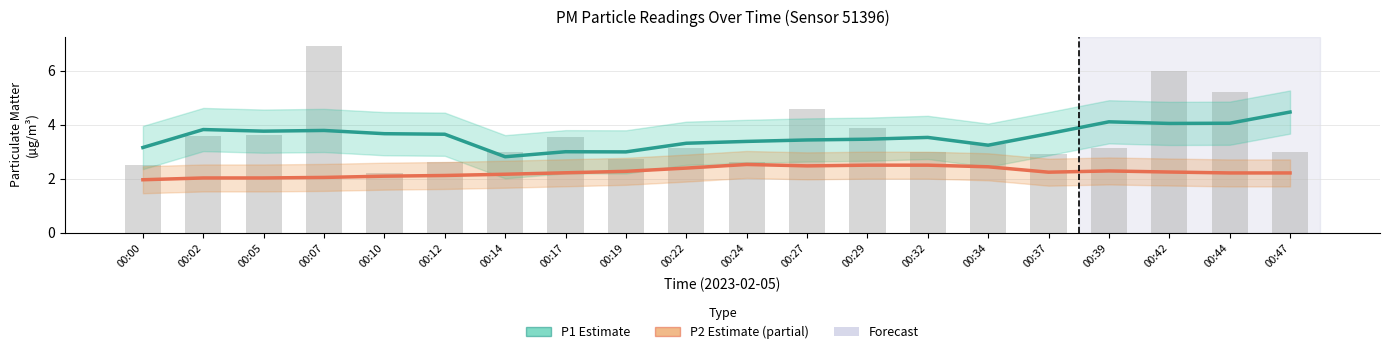

At 00:10, list the series in order from largest to smallest.

P1 (Estimate), P2 (Estimate based on partial data)